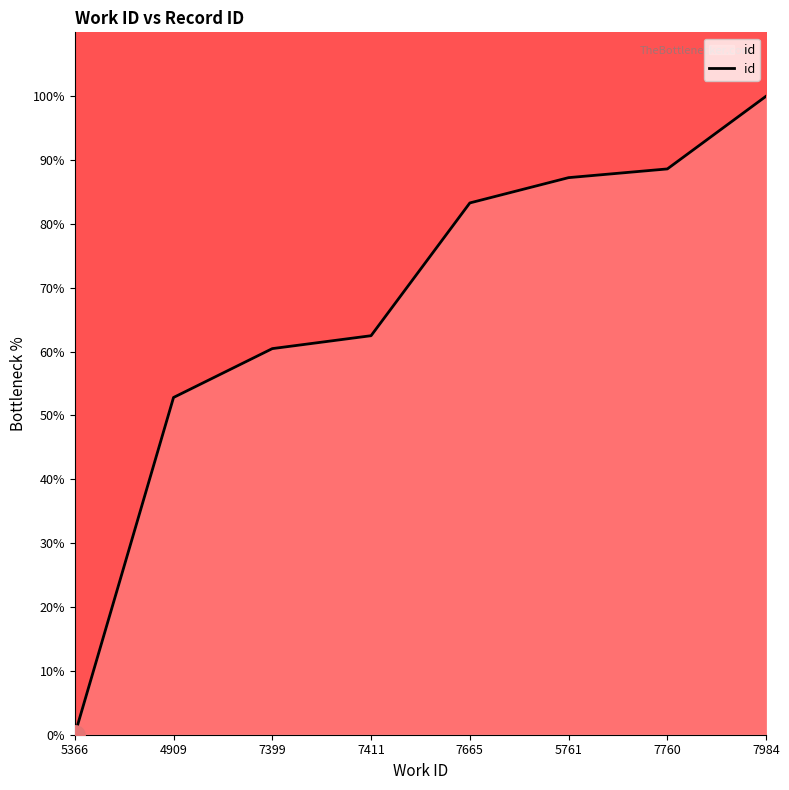

The chart shows a value of 46.1 at 5366. True or false?

False